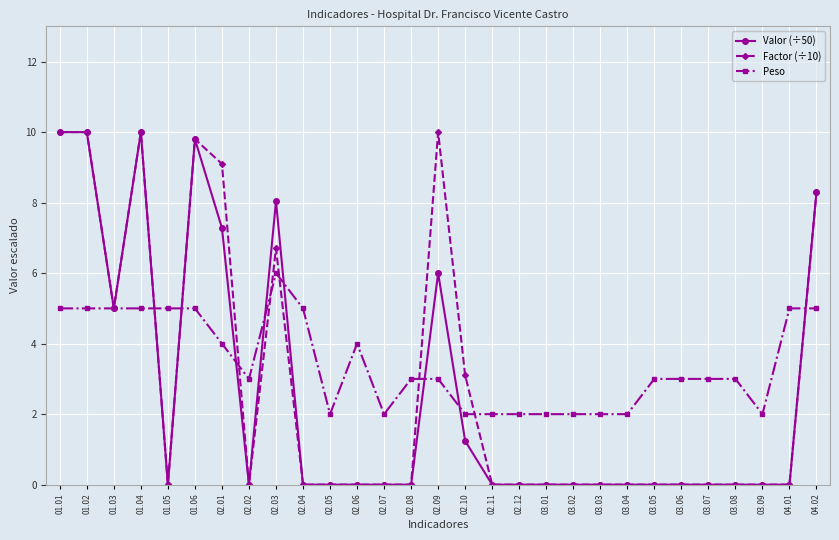

At which category does Factor (÷10) reach its first local valley?

01.03